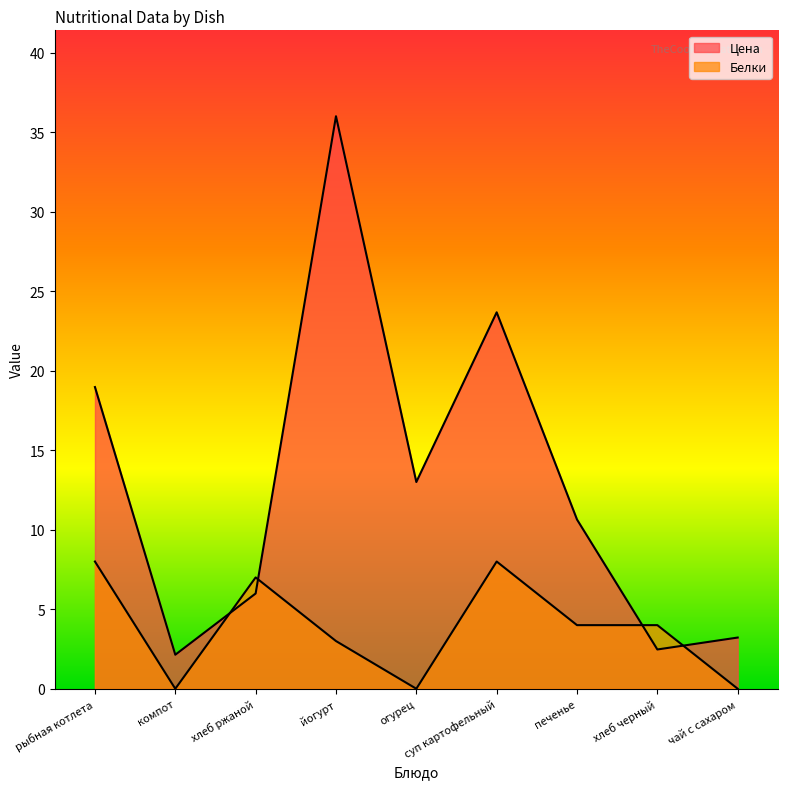

What is the label of the 6th point from the right?

йогурт